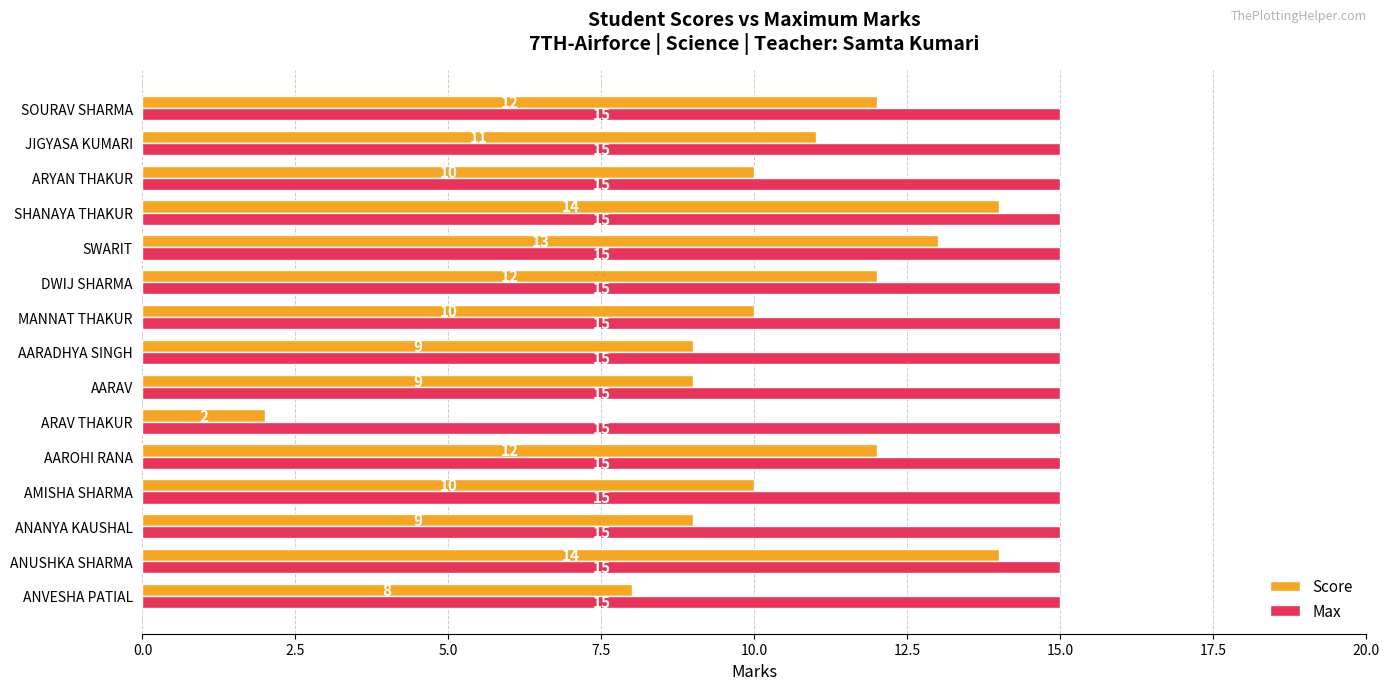

Where is Score nearest to the value 8?

ANVESHA PATIAL